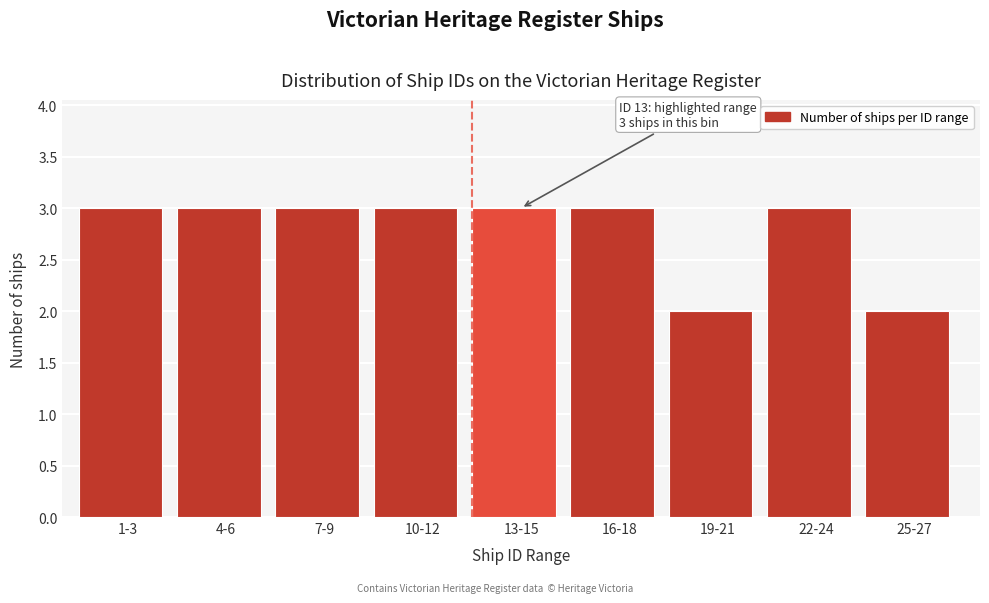

Reading left to right, list all the values displayed in this chart.

3	3	3	3	3	3	2	3	2